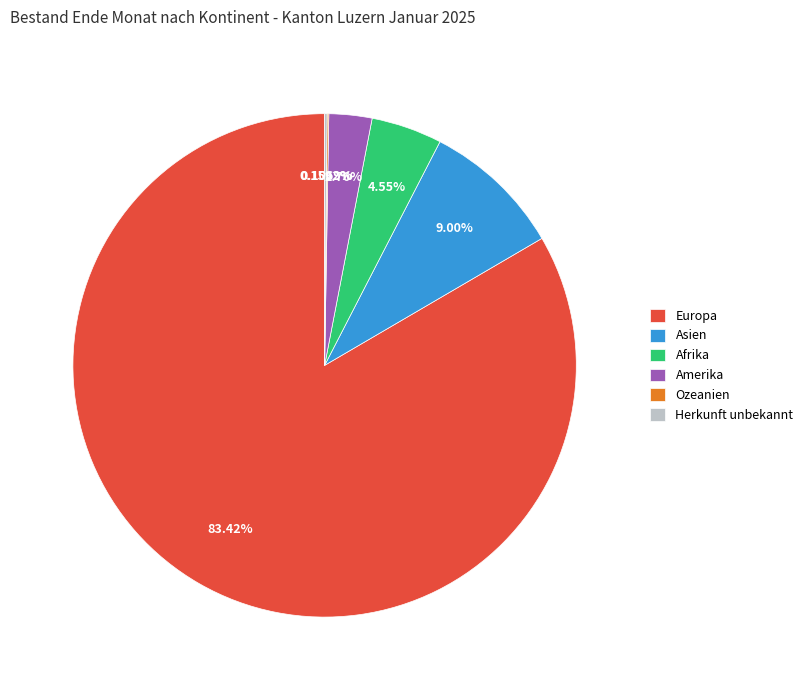

Which has a higher value, Europa or Amerika?

Europa